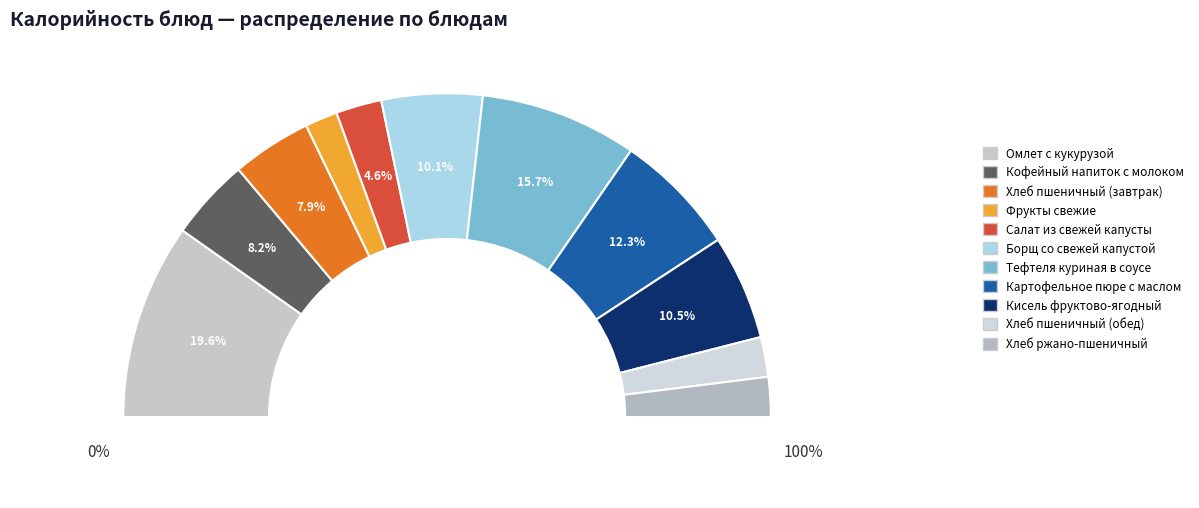

To the nearest percent, what is the average slice percentage?

9%